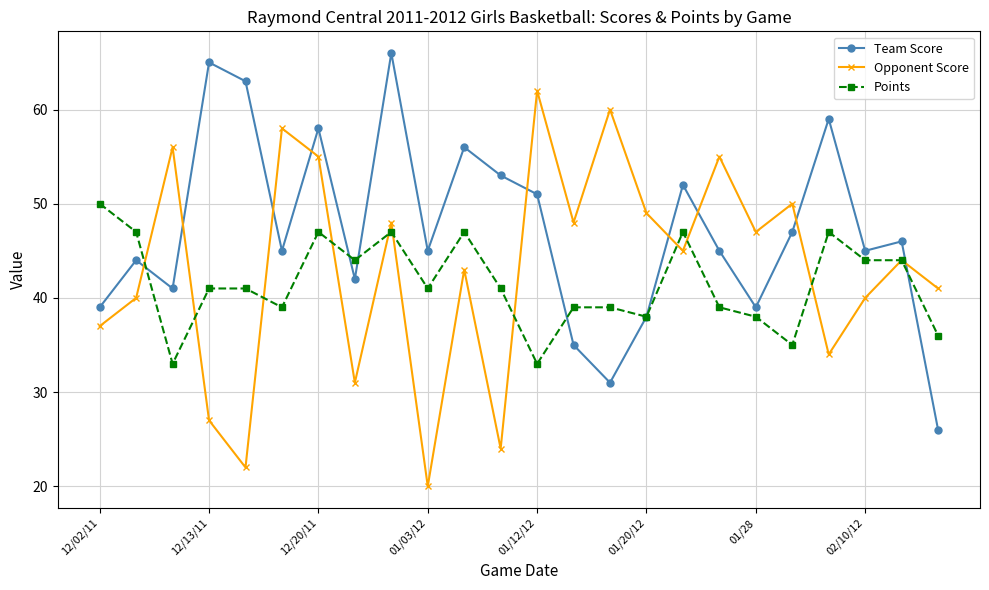

What is the minimum value shown in the chart?

20